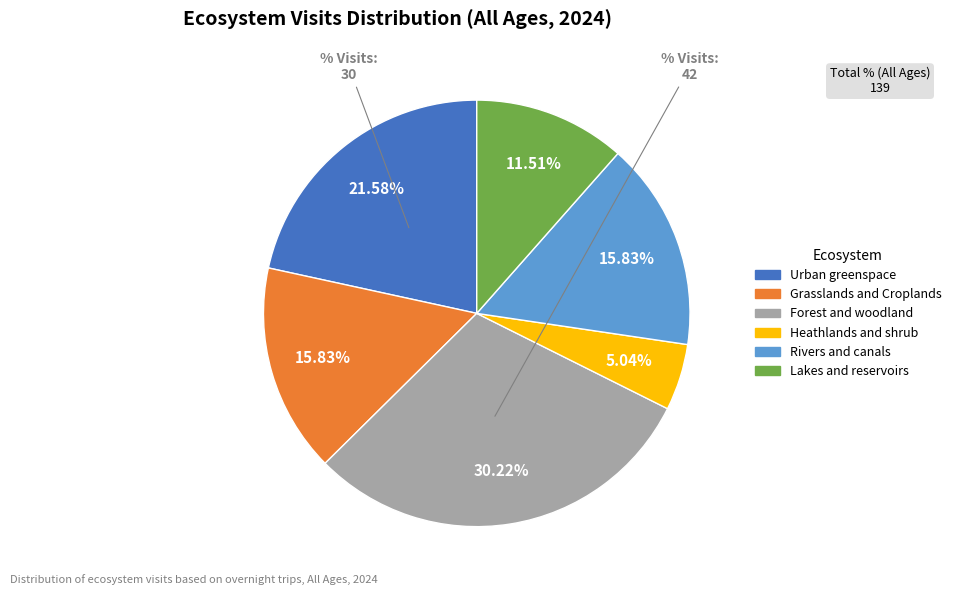

Which slice is the largest?

Forest and woodland